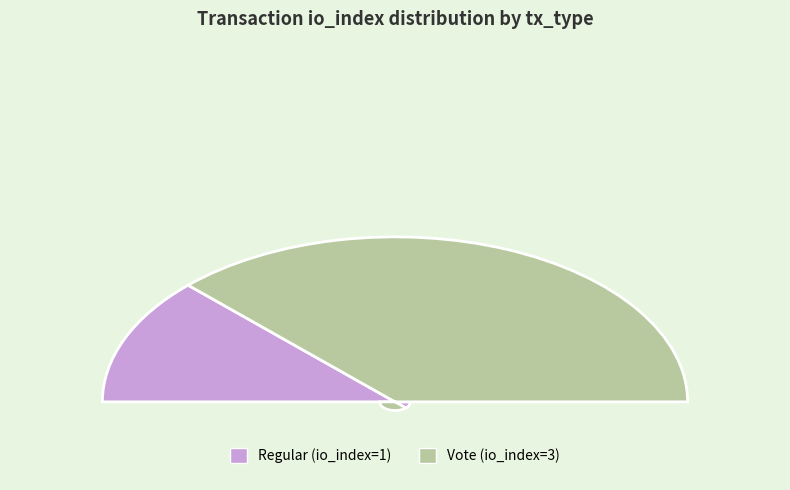

What percentage is the Vote (io_index=3) slice, to the nearest percent?

75%